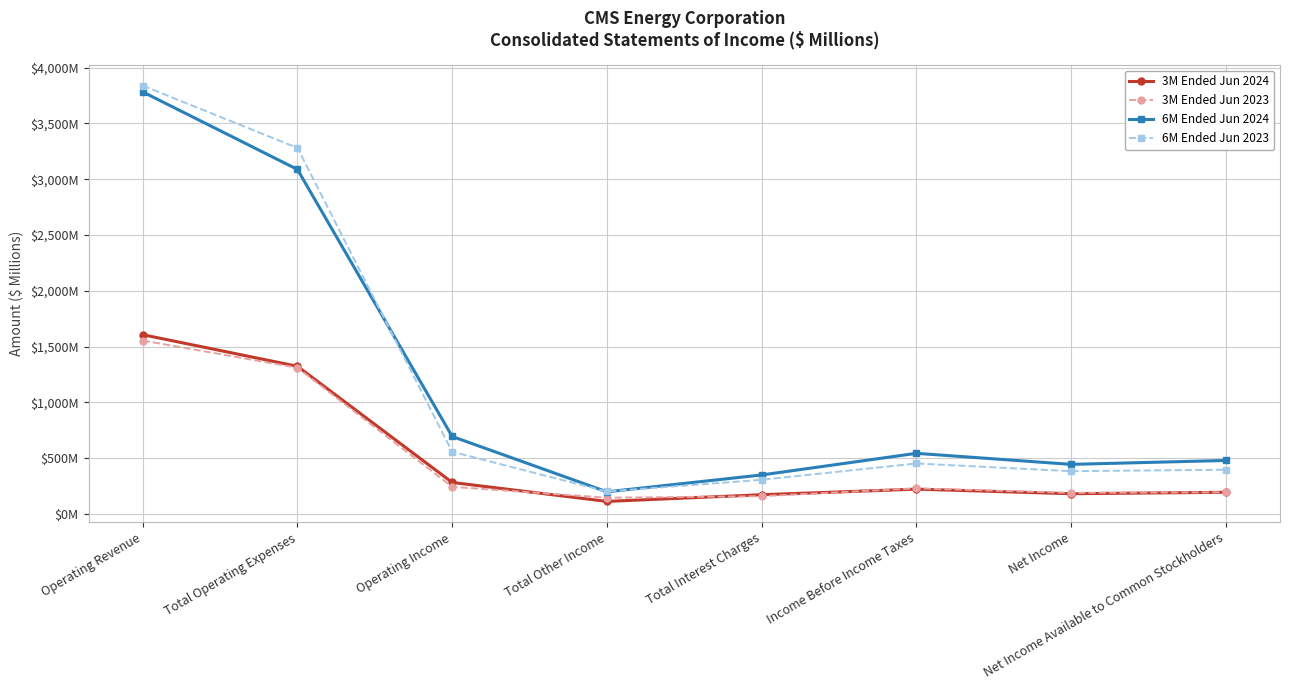

Does the chart have visible grid lines?

Yes